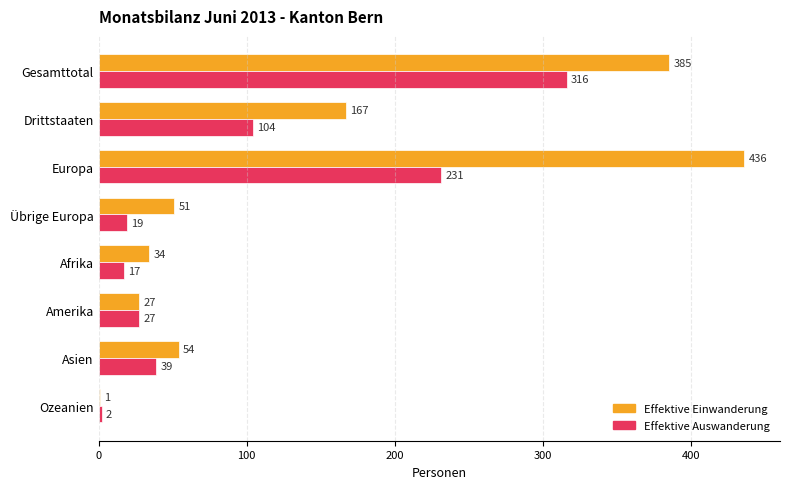

What is the sum of the Effektive Auswanderung values at Asien and Amerika?

66